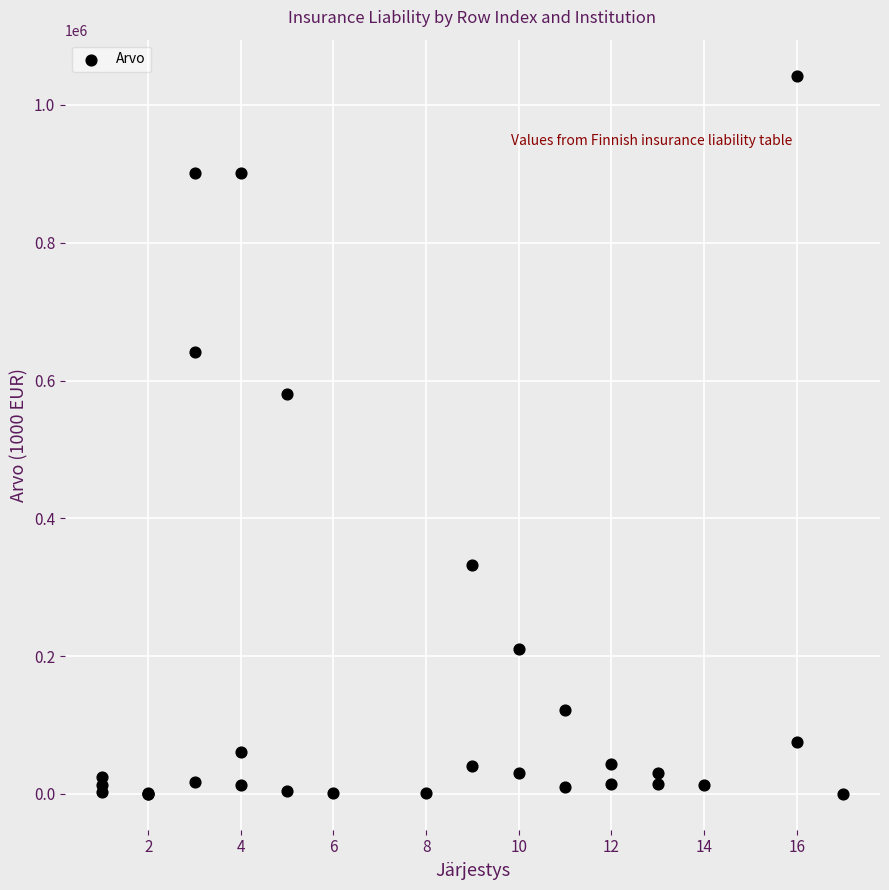

What Y value in the scatter plot is closest to 521329?

581004